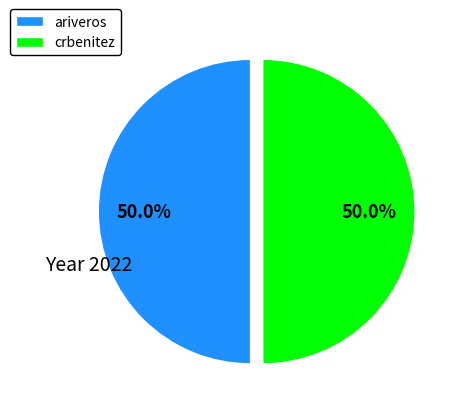

Approximately how many times larger is the value at ariveros compared to crbenitez?

1.0